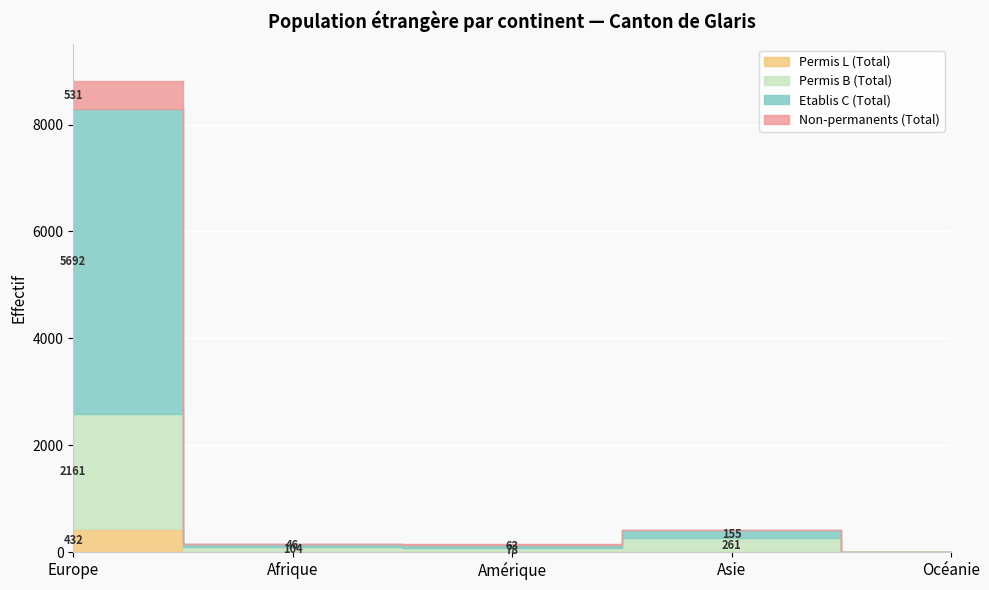

How many data points in Etablis C (Total) are above 63?

2